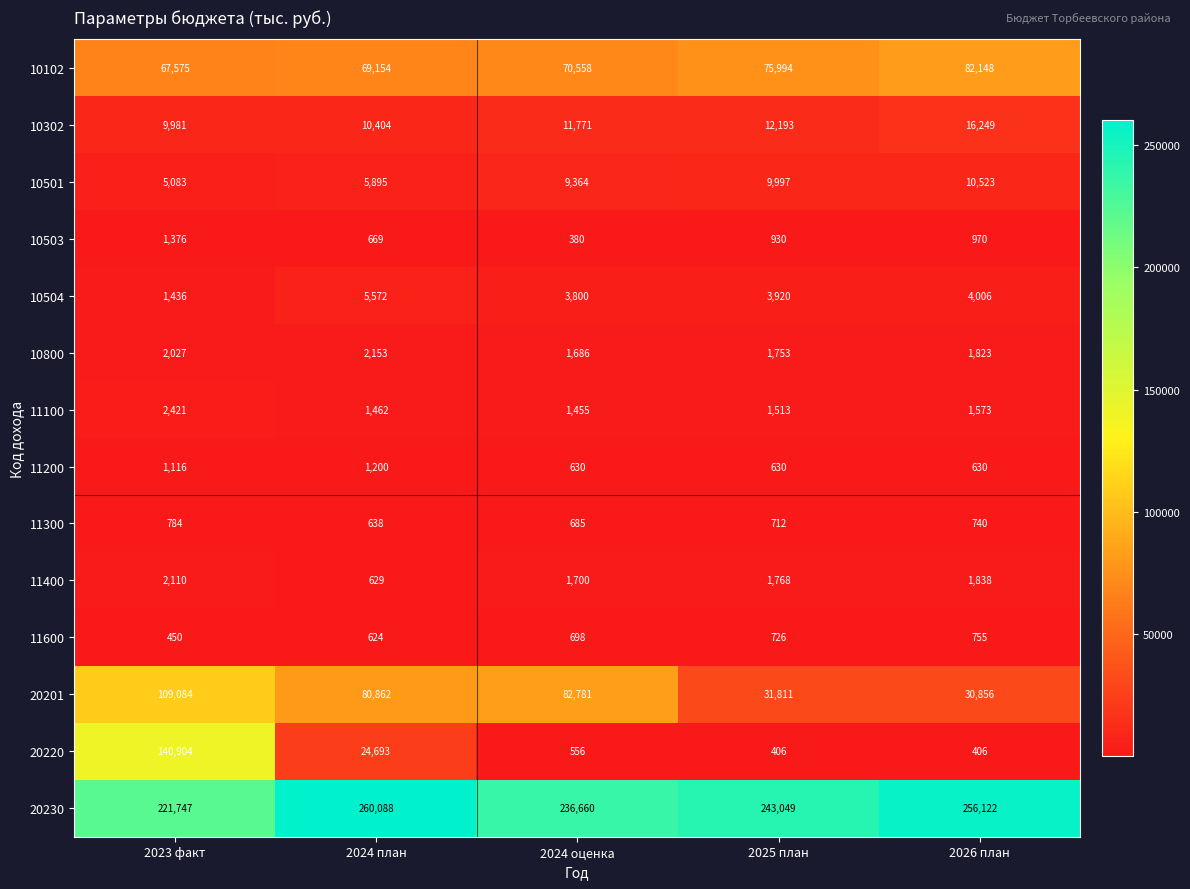

Which series has the largest range (max minus min)?

20220